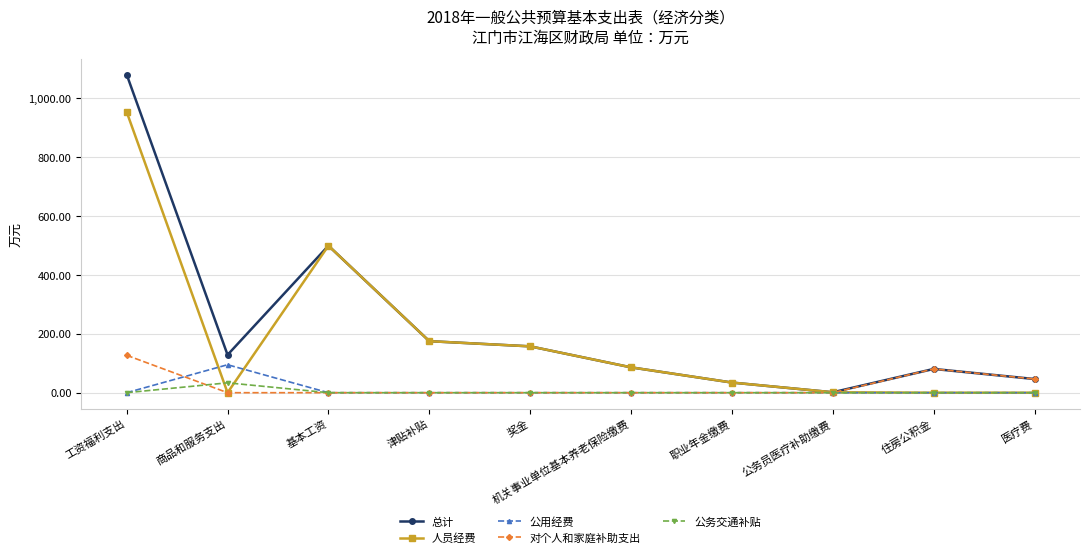

Is the value of 总计 at 基本工资 greater than the value of 人员经费 at 职业年金缴费?

Yes